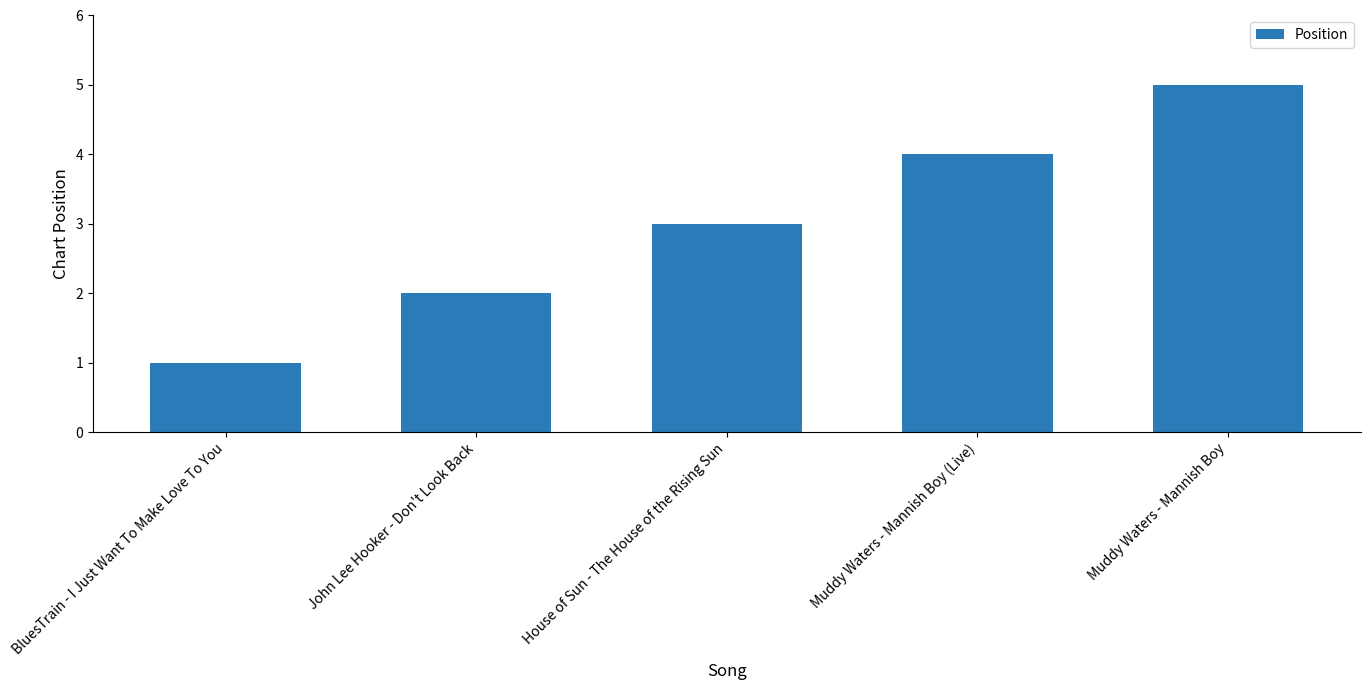

Which has a higher value, BluesTrain - I Just Want To Make Love To You or House of Sun - The House of the Rising Sun?

House of Sun - The House of the Rising Sun